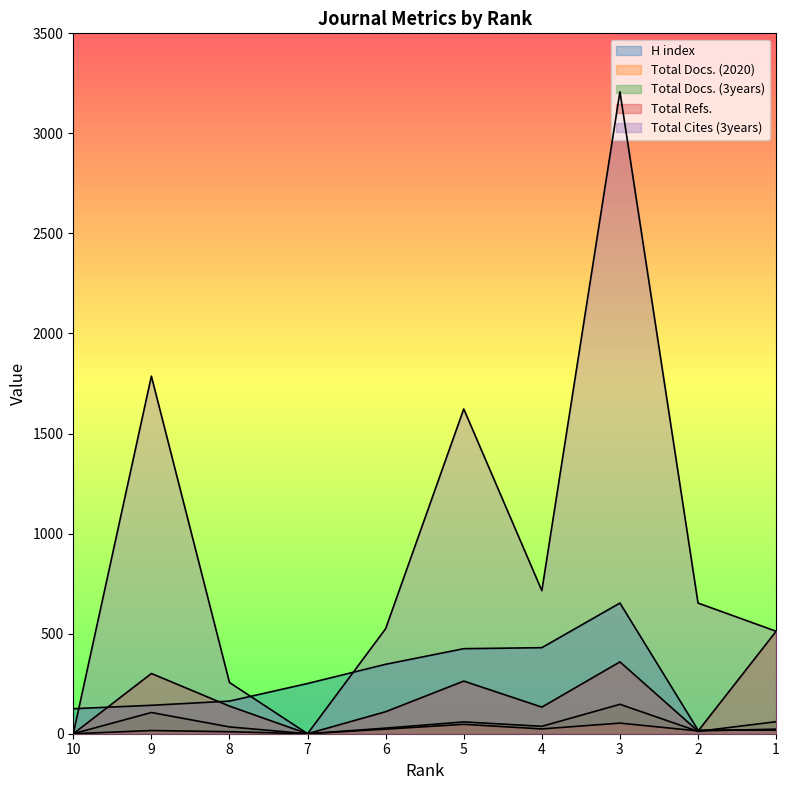

Is the value of H index at 3 greater than the value of Total Refs. at 2?

Yes